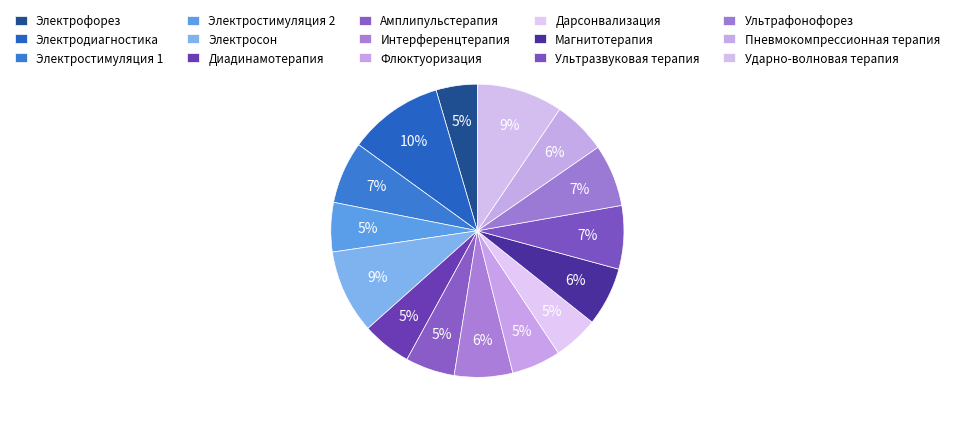

The Электрофорез slice represents 5% of the pie. True or false?

True